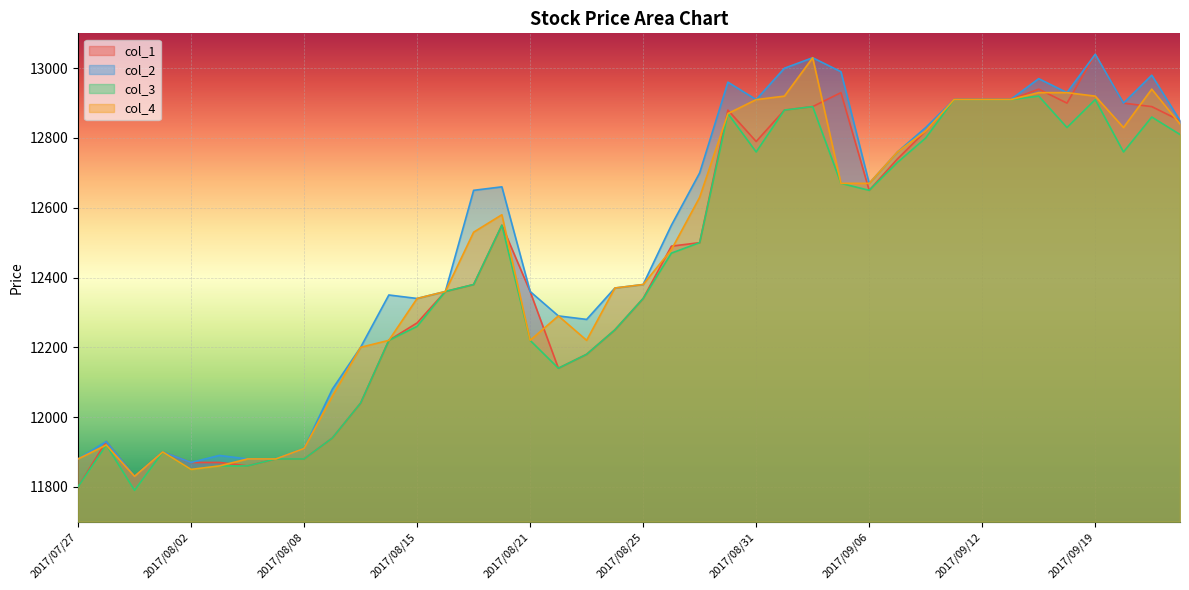

At which category does the chart reach its minimum across all series?

2017/07/31